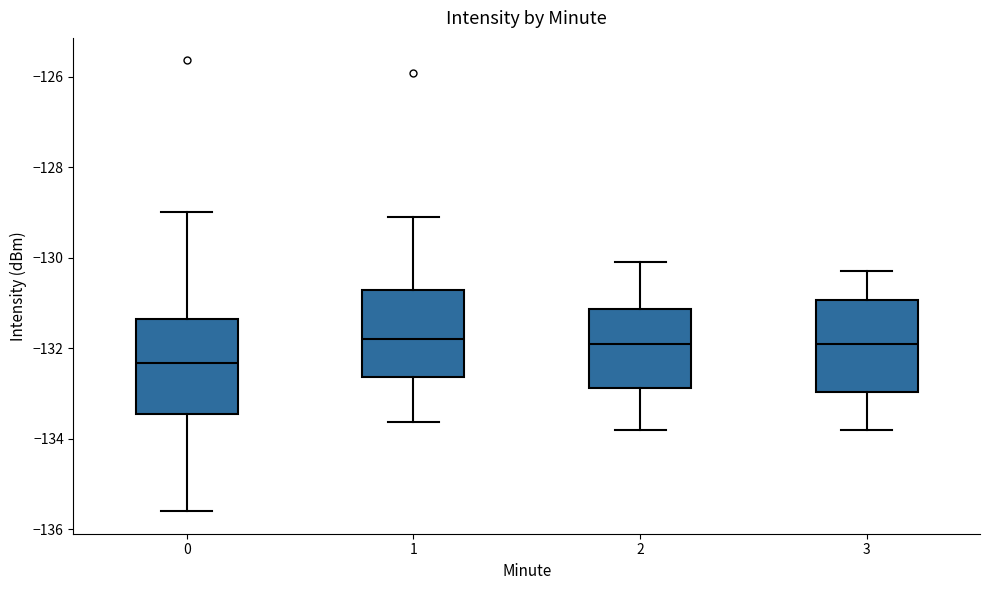

Reading left to right, read every box against the y-axis: the position of its median line, the range the box covers, and the ends of its whiskers. The values are not printed on the chart, so give them approximately, as read against the axis.

0: median -132.4, box -133.4 to -131.4, whiskers -135.6 to -129.0
1: median -131.8, box -132.6 to -130.8, whiskers -133.6 to -129.2
2: median -131.8, box -132.8 to -131.2, whiskers -133.8 to -130.0
3: median -131.8, box -133.0 to -131.0, whiskers -133.8 to -130.2